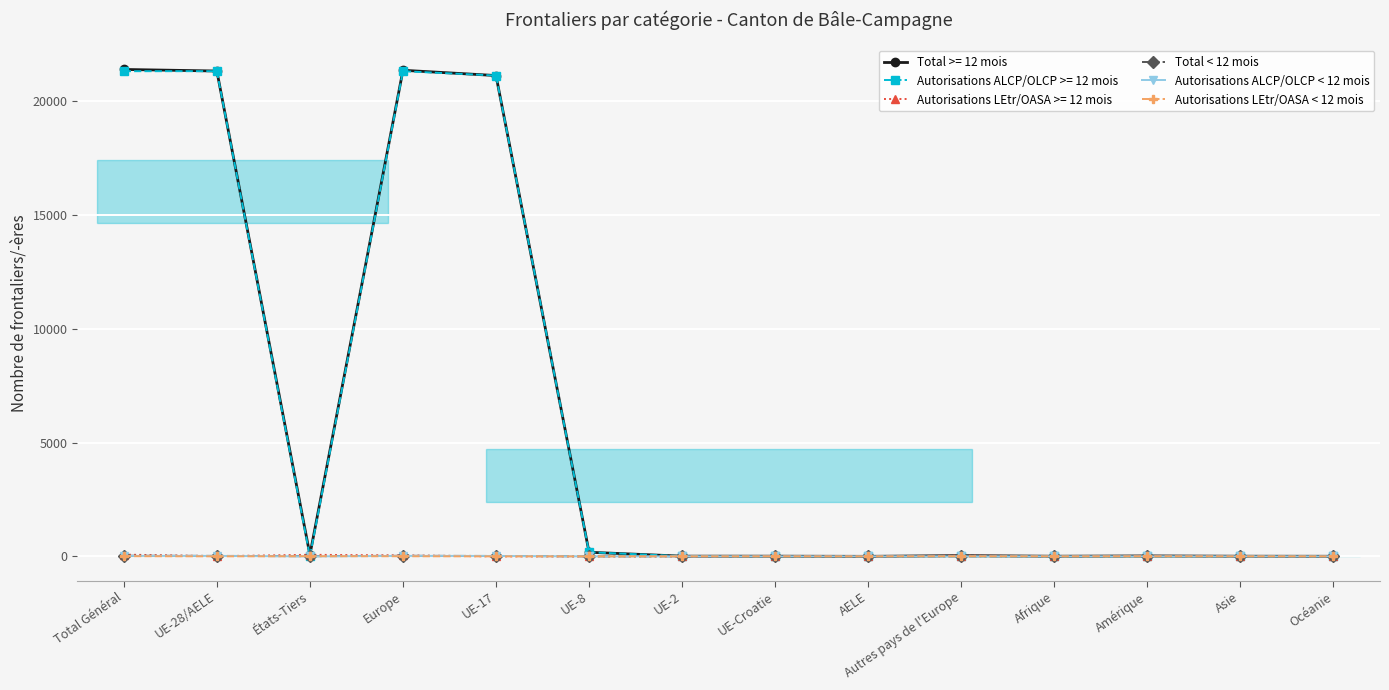

Between which two adjacent categories do Autorisations ALCP/OLCP < 12 mois and Autorisations LEtr/OASA < 12 mois first intersect?

UE-28/AELE and États-Tiers